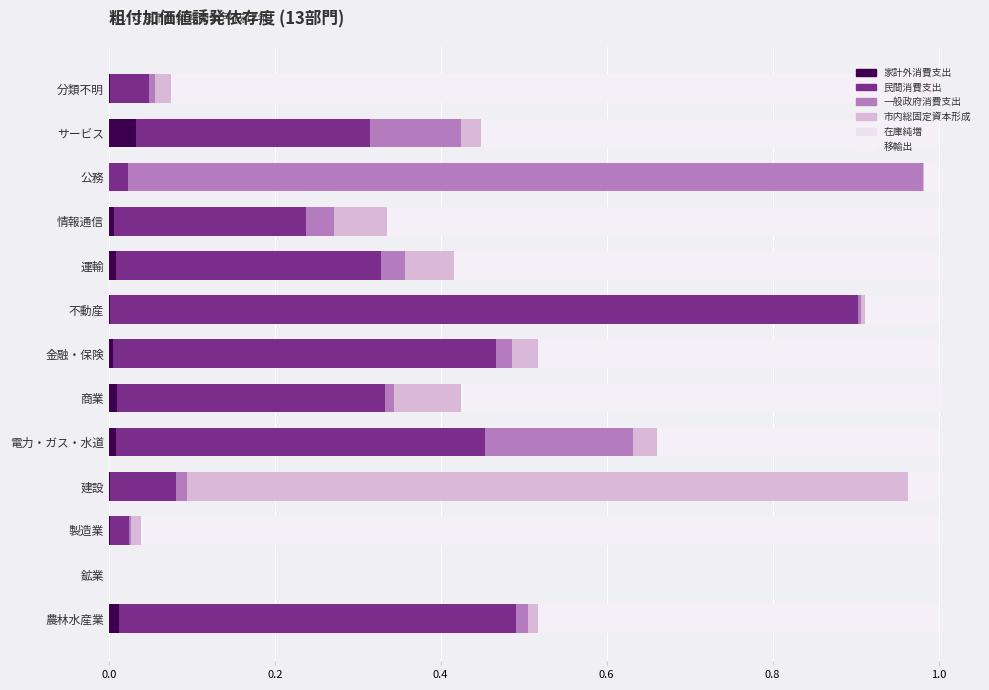

How many distinct data groups are displayed?

6